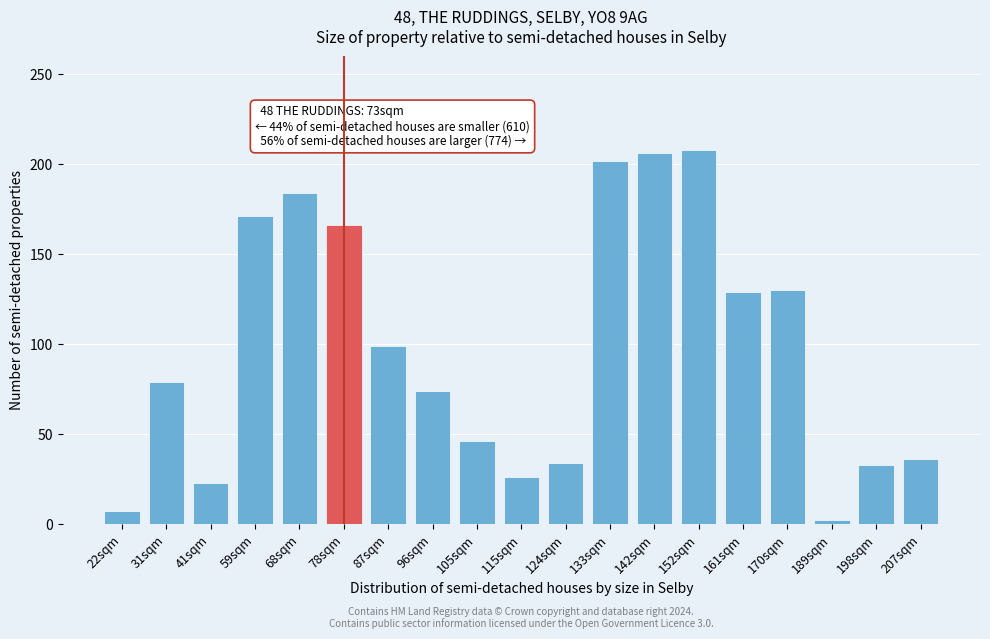

What is the change in value from 78sqm to 152sqm?

+42